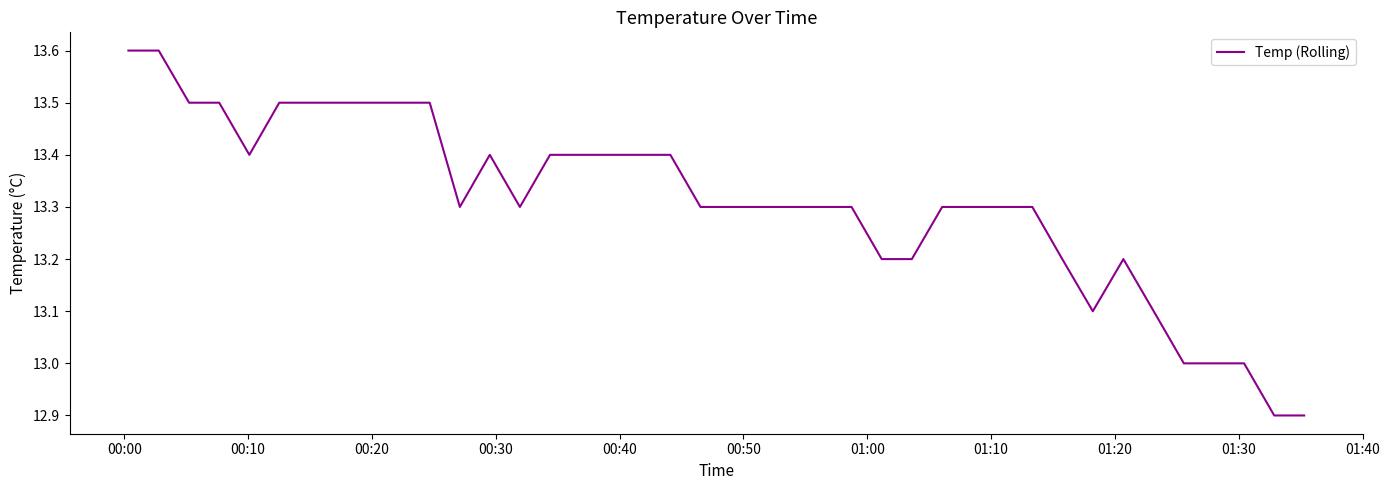

What is the difference between the maximum and minimum values?

0.7